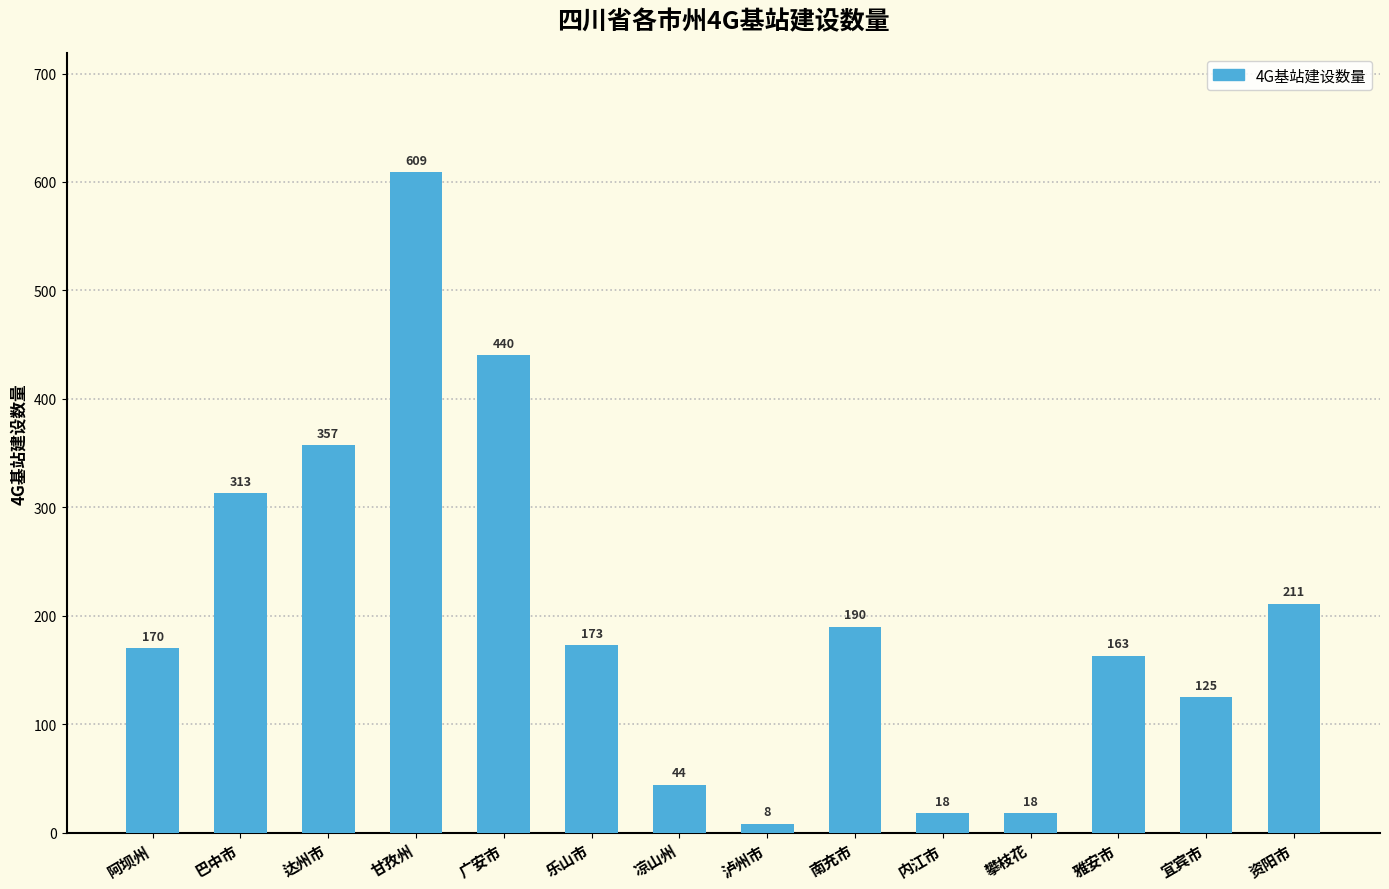

What is the maximum value shown in the chart?

609